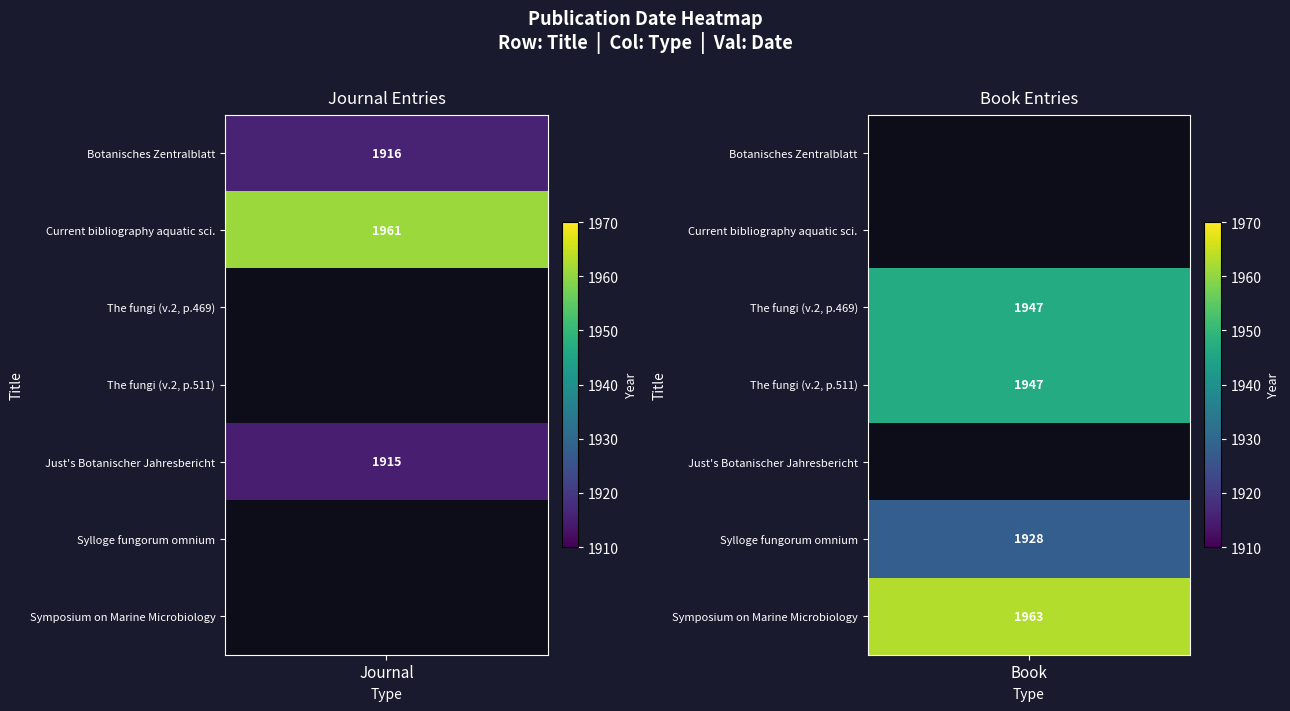

Reading right to left, what are all the values shown in this chart?

Journal: 0	0	1915	0	0	1961	1916
Book: 1963	1928	0	1947	1947	0	0